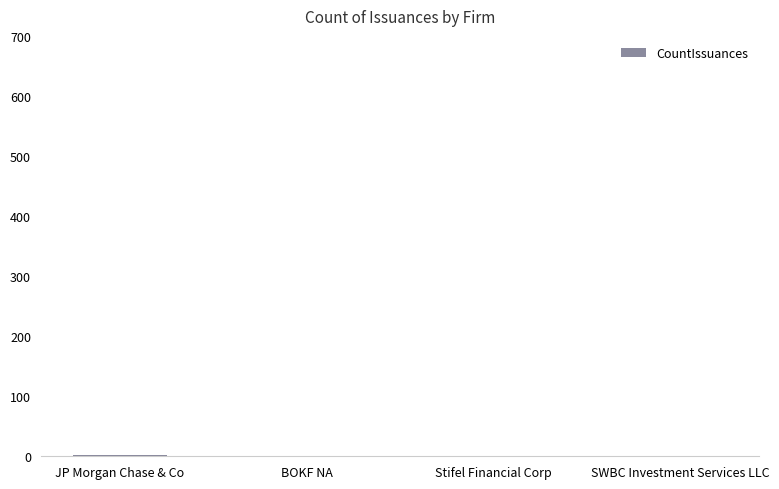

How many categories are shown in the chart?

4